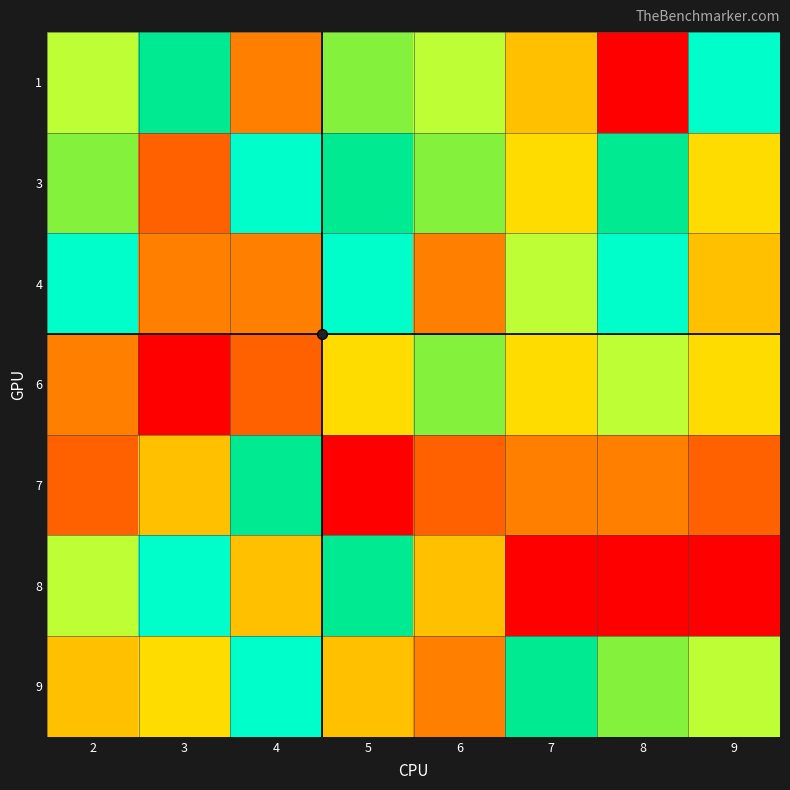

Reading left to right, list all the values displayed in this chart.

1: 2=4	3=6	4=9	5=7	6=4	7=3	8=1	9=5
3: 2=7	3=2	4=5	5=6	6=7	7=8	8=6	9=8
4: 2=5	3=9	4=9	5=5	6=9	7=4	8=5	9=3
6: 2=9	3=1	4=2	5=8	6=7	7=8	8=4	9=8
7: 2=2	3=3	4=6	5=1	6=2	7=9	8=9	9=2
8: 2=4	3=5	4=3	5=6	6=3	7=1	8=1	9=1
9: 2=3	3=8	4=5	5=3	6=9	7=6	8=7	9=4